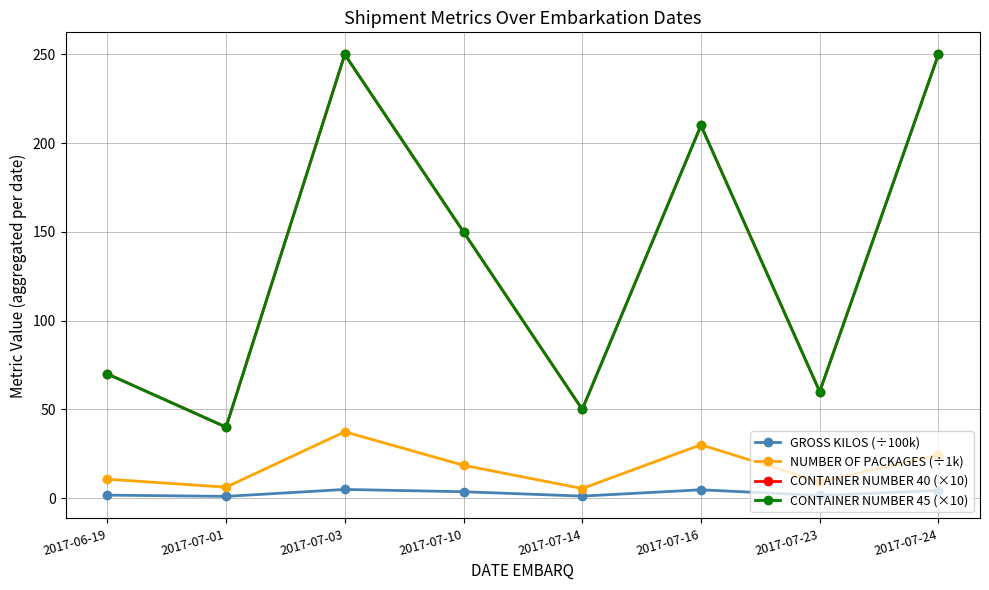

Which series changed the most between 2017-07-23 and 2017-07-24?

CONTAINER NUMBER 40 (×10)